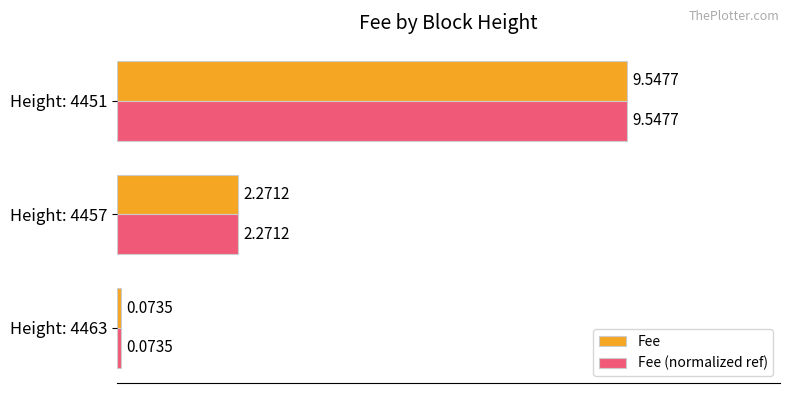

Count the number of data series in this chart.

2